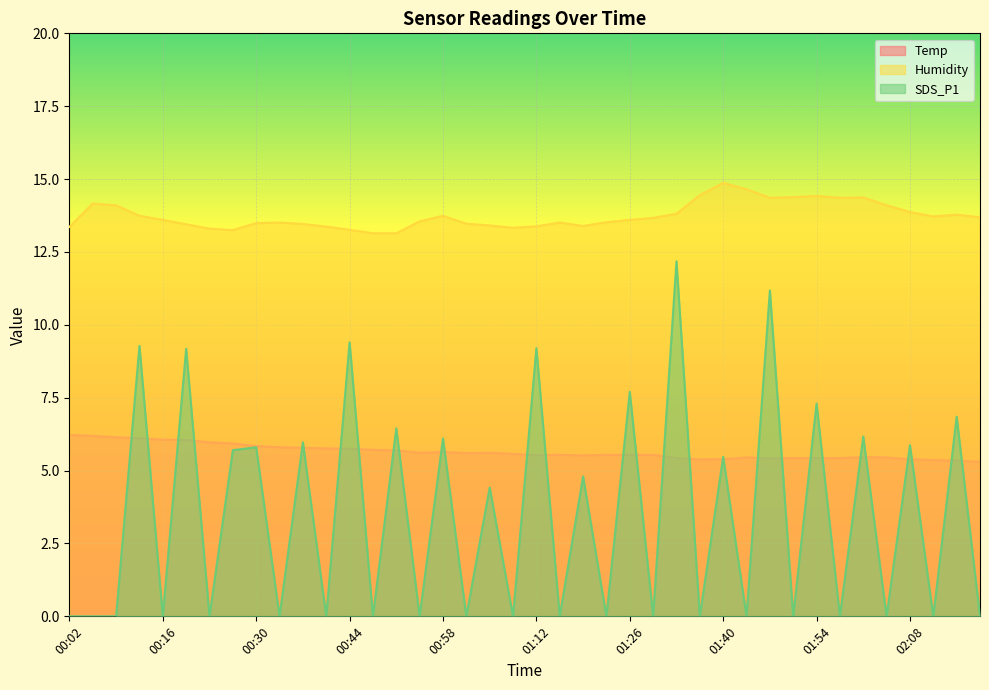

What is the lowest value of the Temp series?

5.3